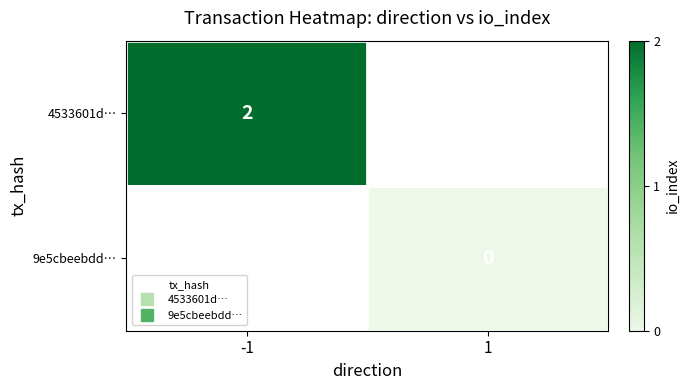

Is the value of 4533601d… at -1 greater than the value of 9e5cbeebdd… at -1?

No